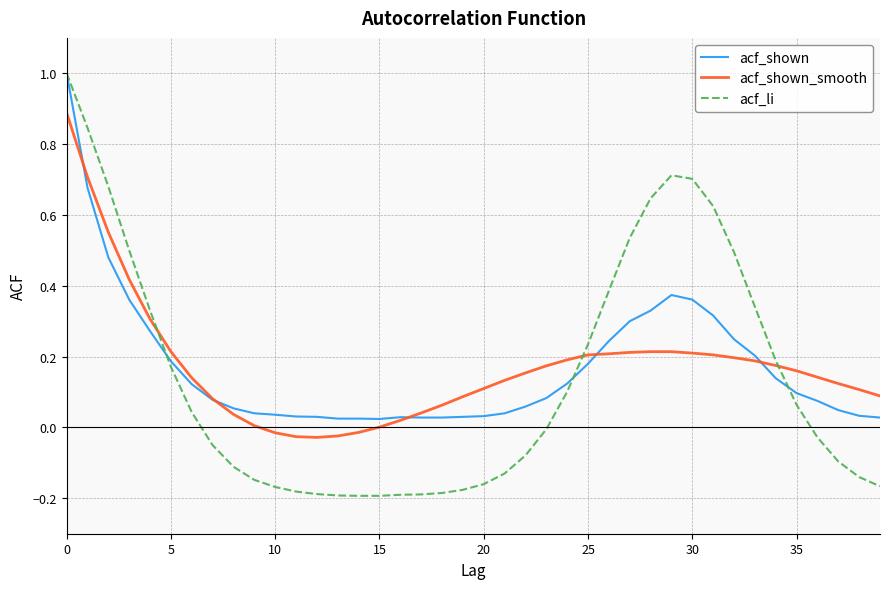

What is the maximum value shown in the chart?

1.0